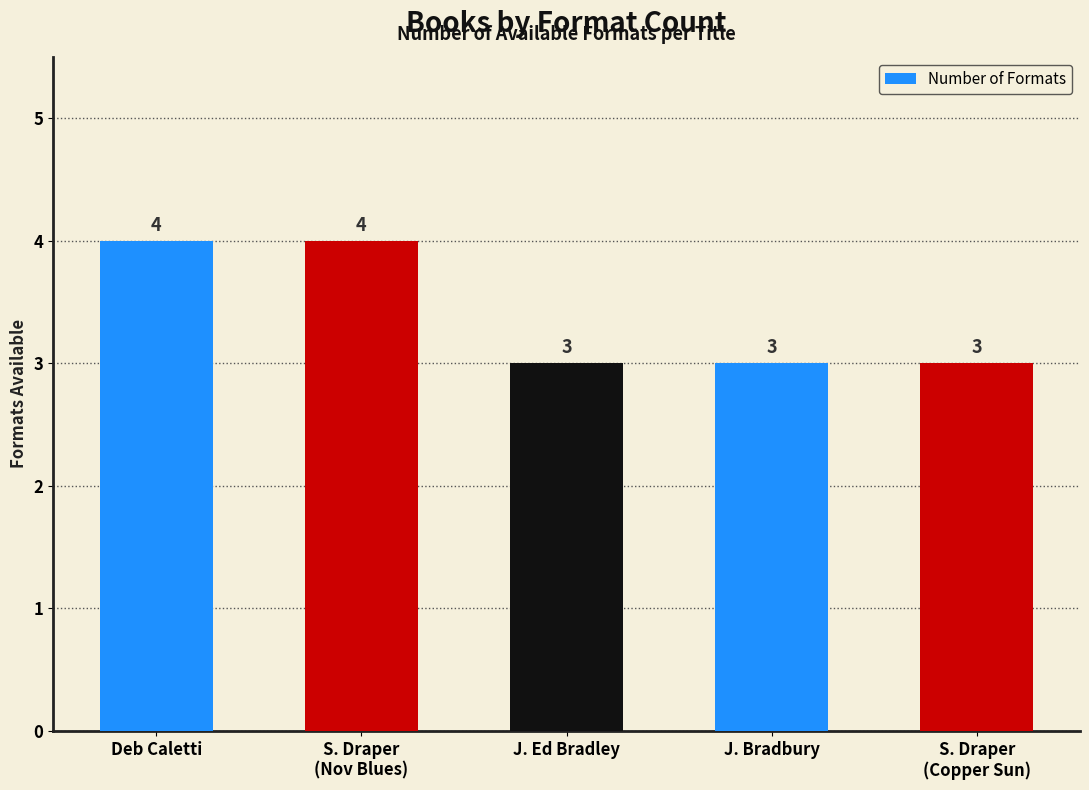

Count the number of values greater than 3.

2